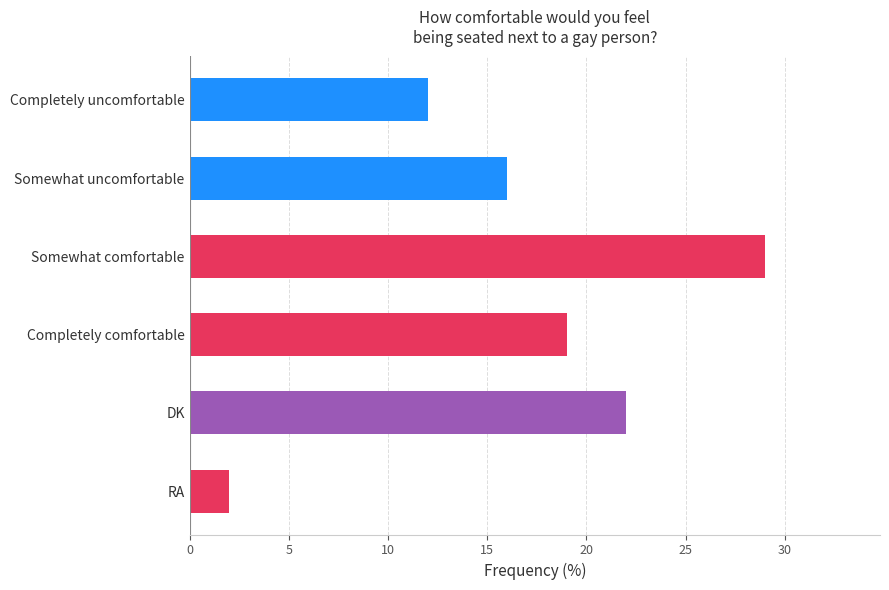

What is the difference between the maximum and minimum values?

27